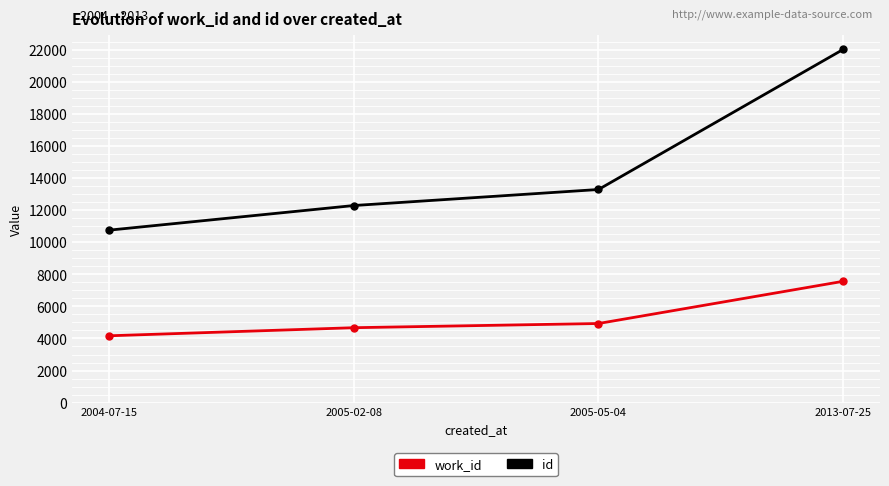

What are all the series names shown in the legend?

work_id, id